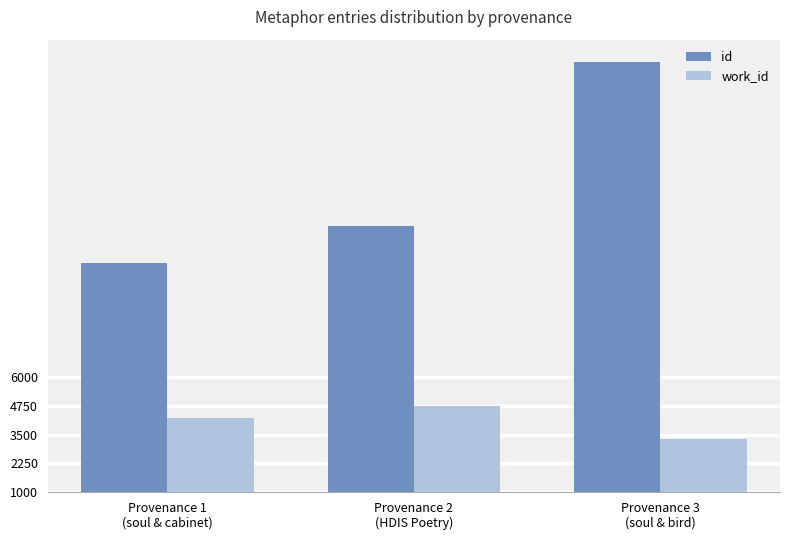

Reading left to right, extract all data points from this chart.

id: Provenance 1
(soul & cabinet)=10991	Provenance 2
(HDIS Poetry)=12579	Provenance 3
(soul & bird)=19734
work_id: Provenance 1
(soul & cabinet)=4217	Provenance 2
(HDIS Poetry)=4752	Provenance 3
(soul & bird)=3330